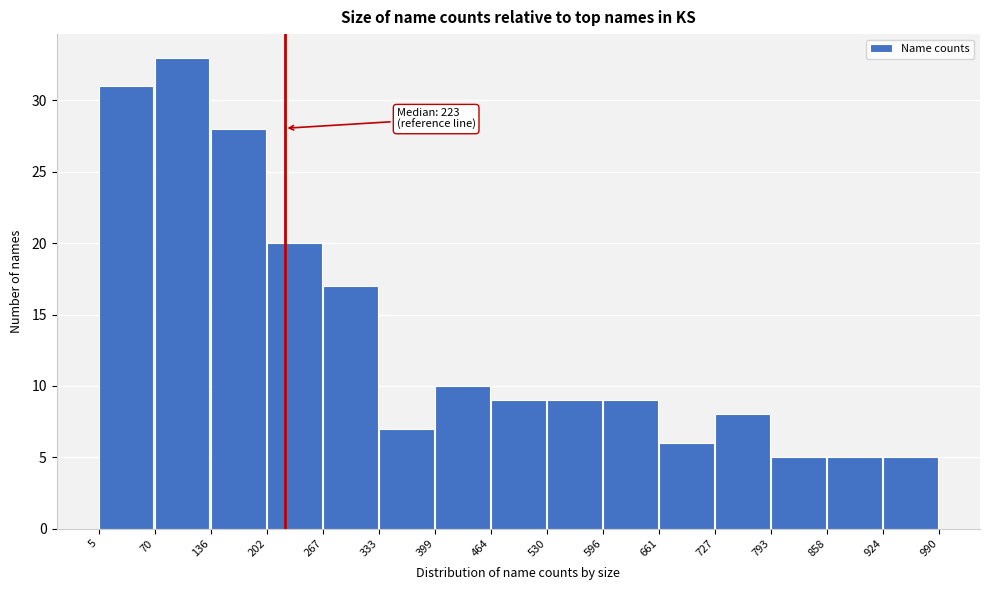

Over which range of the x-axis is the bar tallest?

70 to 136